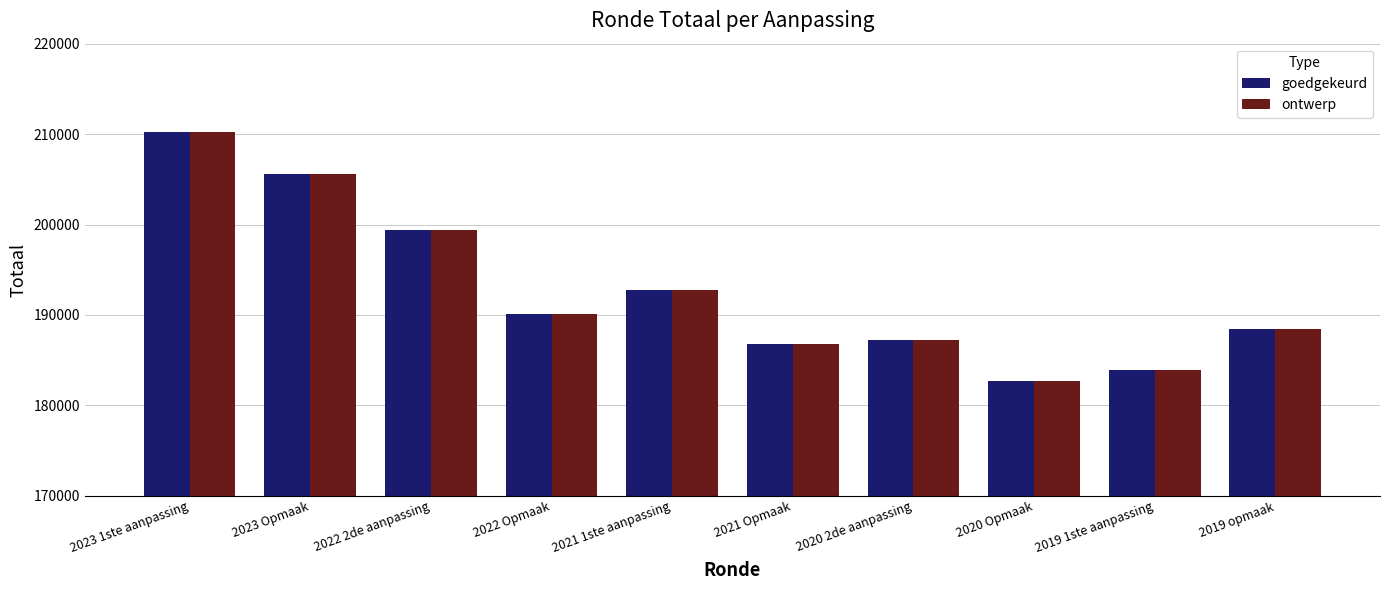

Reading left to right, extract all data points from this chart.

goedgekeurd: 210281	205613	199373	190125	192739	186764	187211	182691	183970	188440
ontwerp: 210281	205613	199373	190125	192739	186764	187211	182691	183970	188440